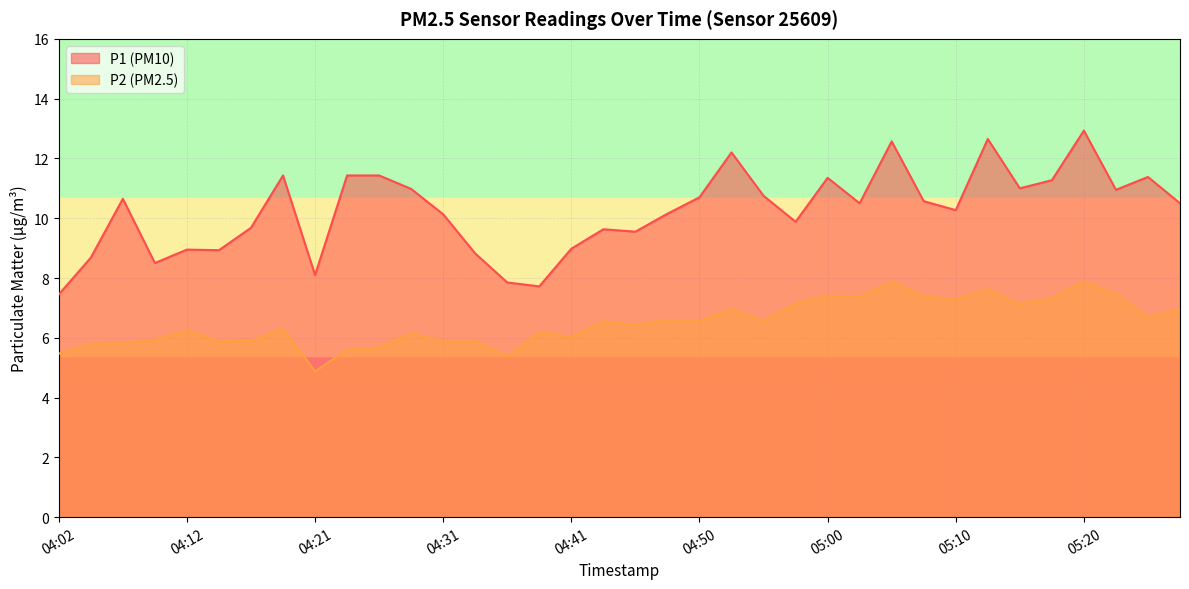

Between 10 and 11, which series saw the biggest shift?

P2 line